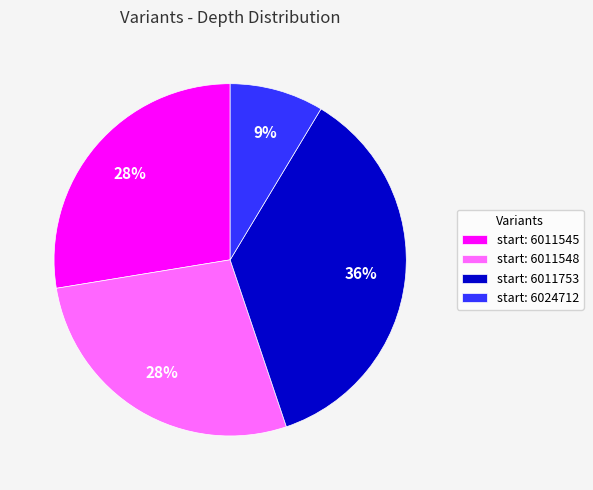

What percentage is the start: 6024712 slice, to the nearest percent?

9%